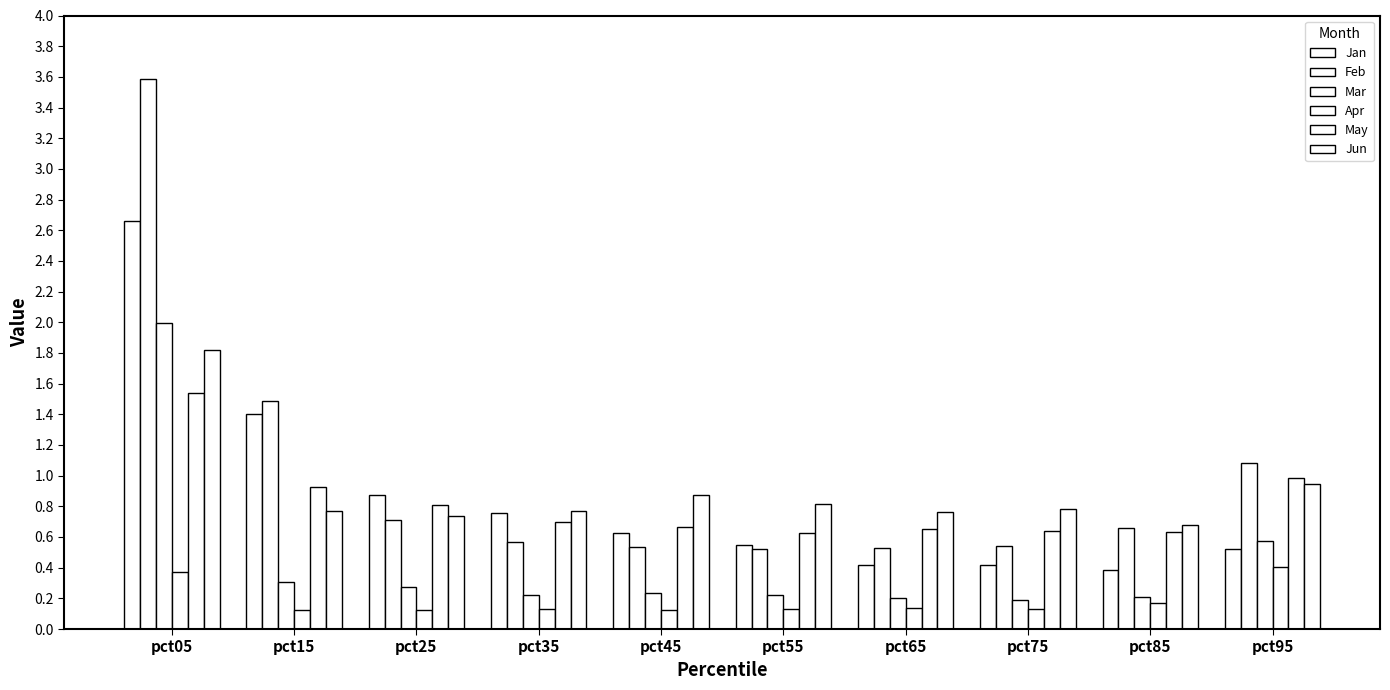

Rank the series by their maximum value, from highest to lowest.

Feb, Jan, Mar, Jun, May, Apr